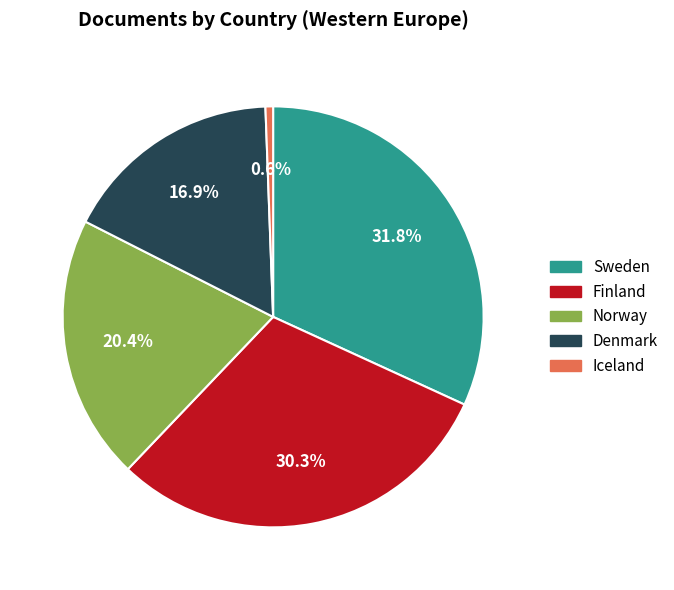

True or false: Denmark accounts for 27% of the total.

False